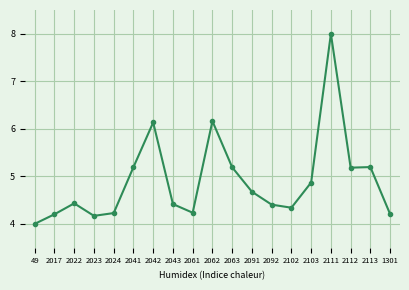

Reading left to right, list all the values displayed in this chart.

49=4.0	2017=4.2	2022=4.4	2023=4.2	2024=4.2	2041=5.2	2042=6.1	2043=4.4	2061=4.2	2062=6.2	2063=5.2	2091=4.7	2092=4.4	2102=4.3	2103=4.9	2111=8.0	2112=5.2	2113=5.2	1301=4.2